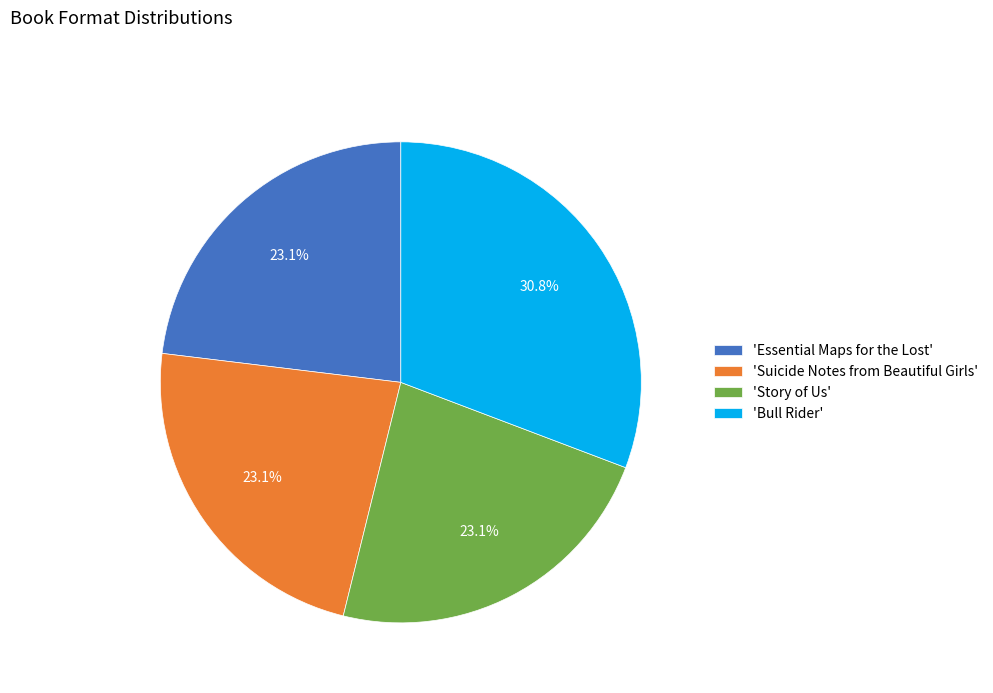

Does 'Bull Rider' account for over 50% of the chart?

No